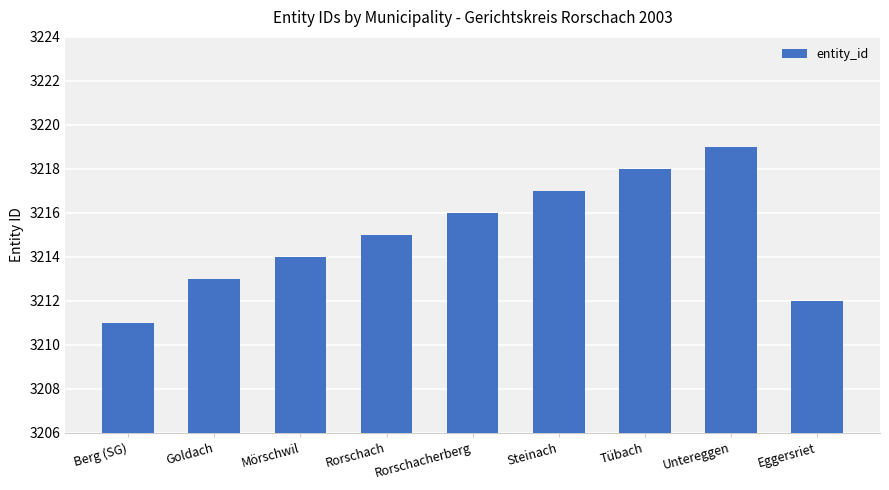

Are the bars horizontal?

No